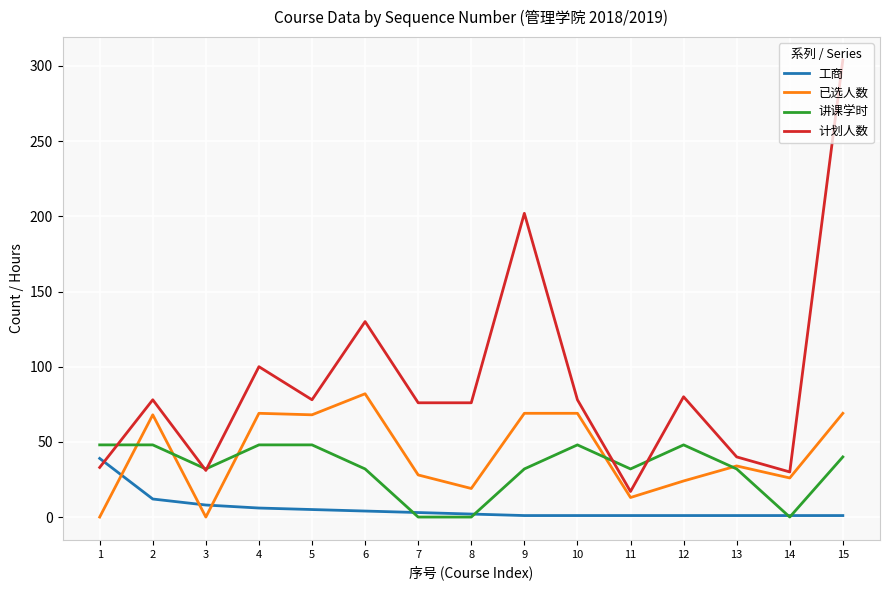

At how many categories does at least one series exceed 45?

11